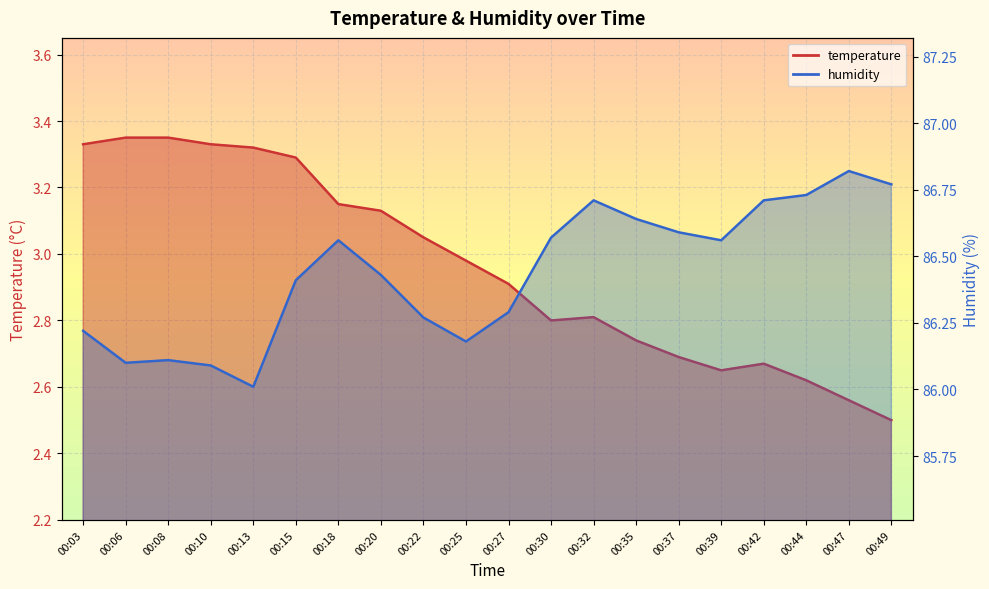

True or false: humidity and temperature cross at least once.

False